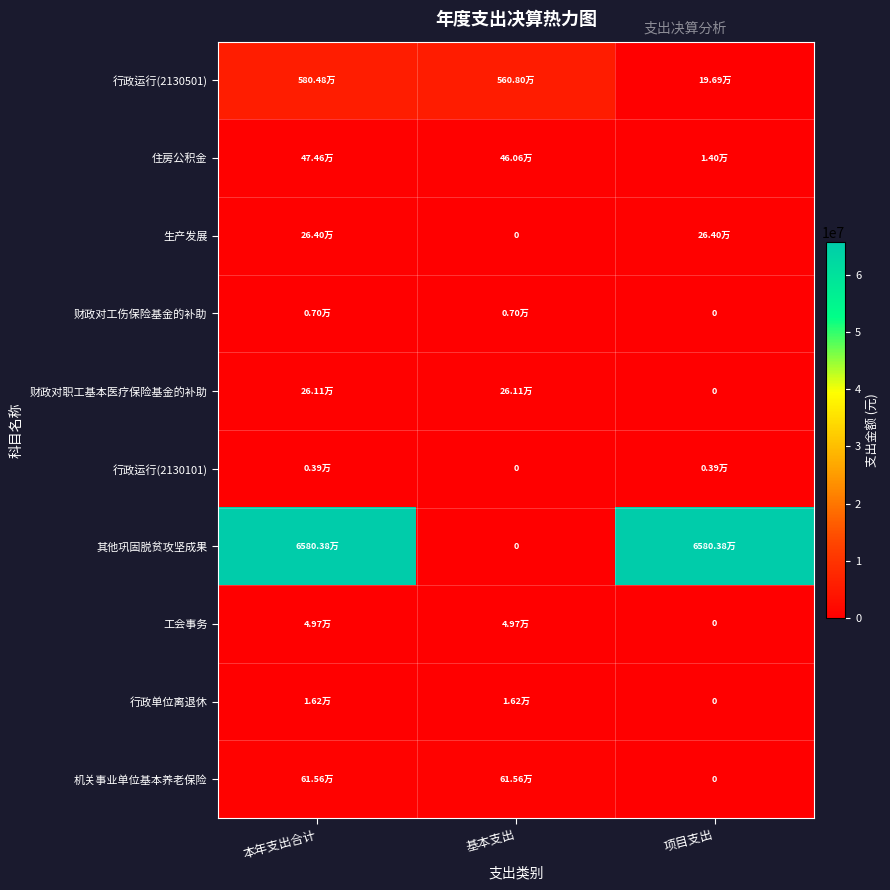

Is it true that 财政对工伤保险基金的补助 equals 7009.9 at 本年支出合计?

True